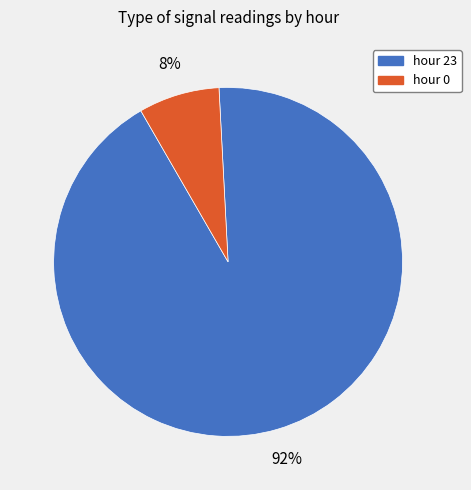

Between hour 0 and hour 23, which is larger?

hour 23